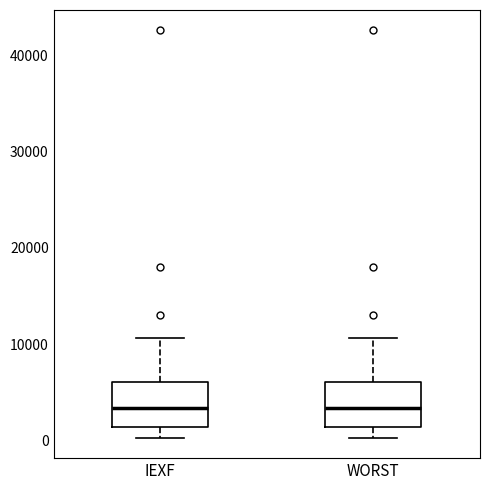

Where does the median line of the box for WORST sit on the y-axis? The values are not printed on the chart, so give them approximately, as read against the axis.

3000